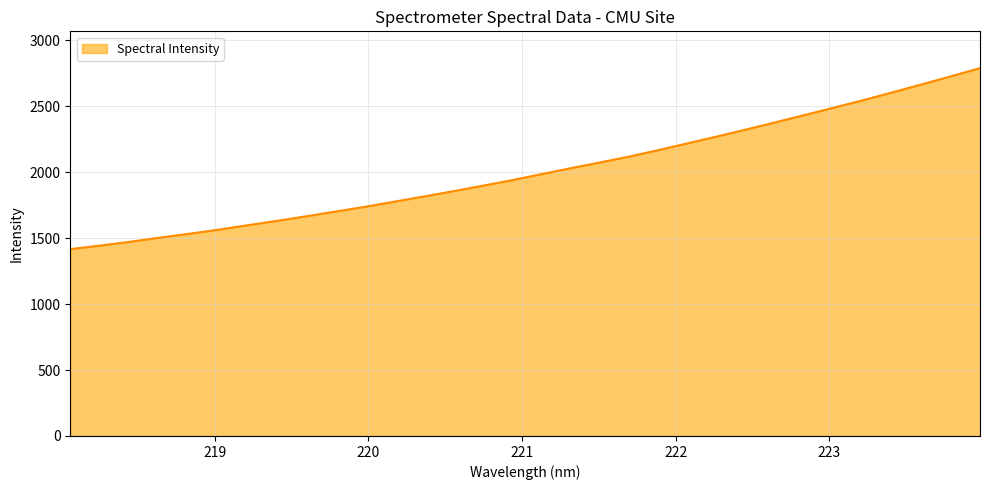

What is the minimum value shown in the chart?

1416.7